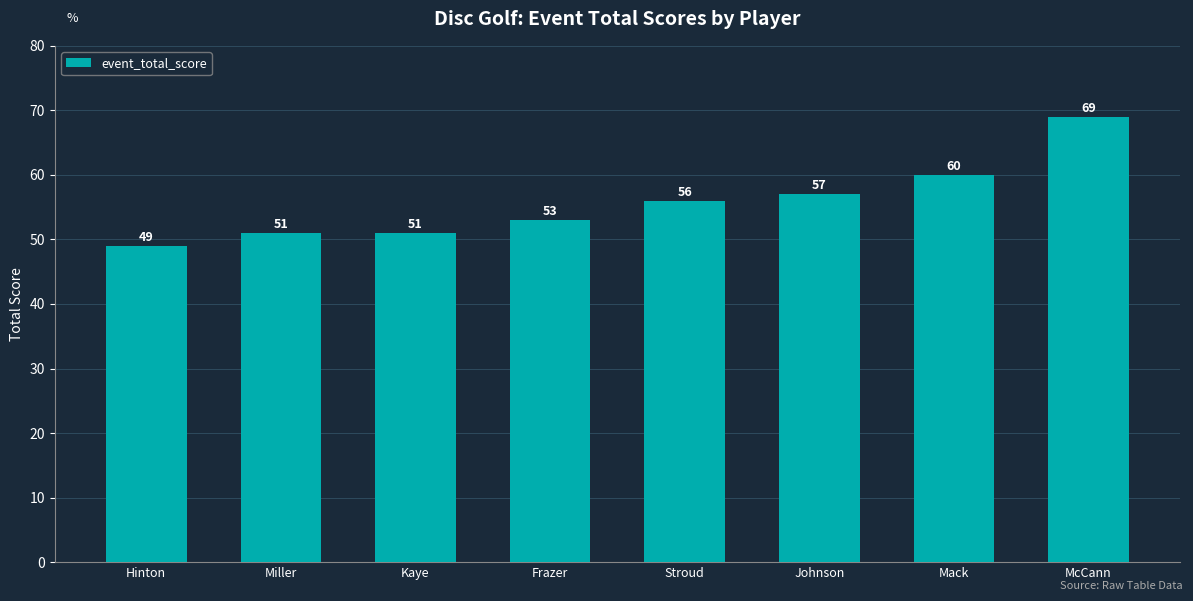

What is the smallest value displayed?

49